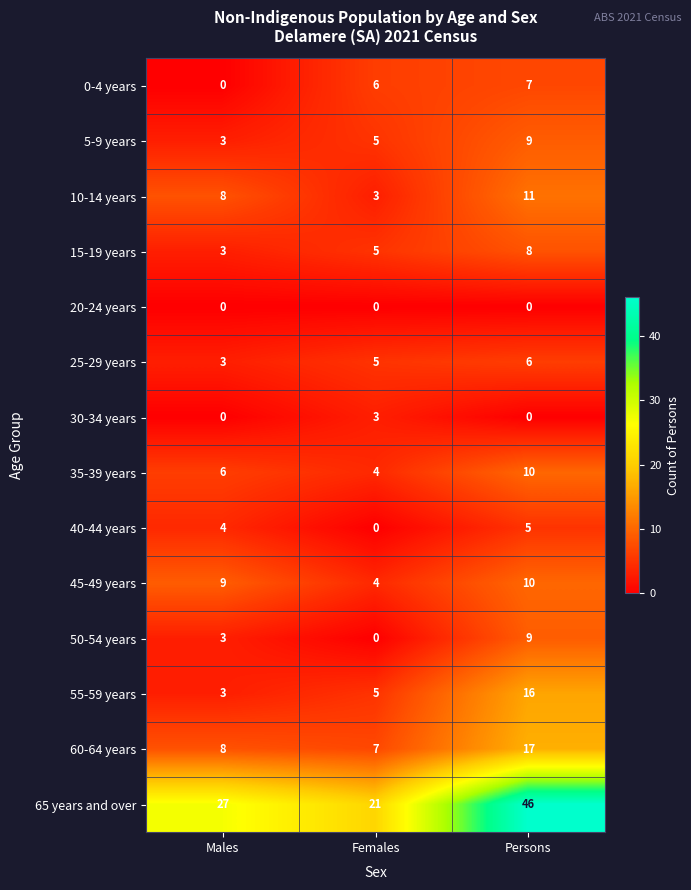

What is the difference between the 10-14 years values at Persons and Females?

8